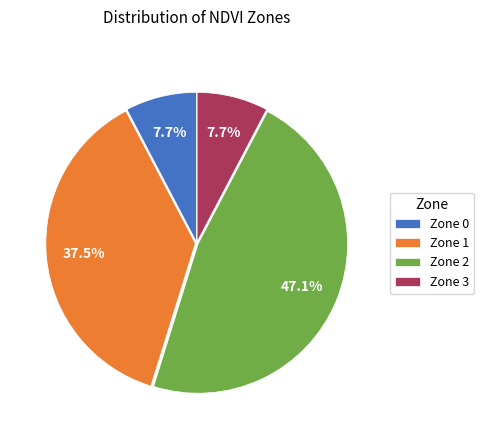

How many slices are in this pie chart?

4